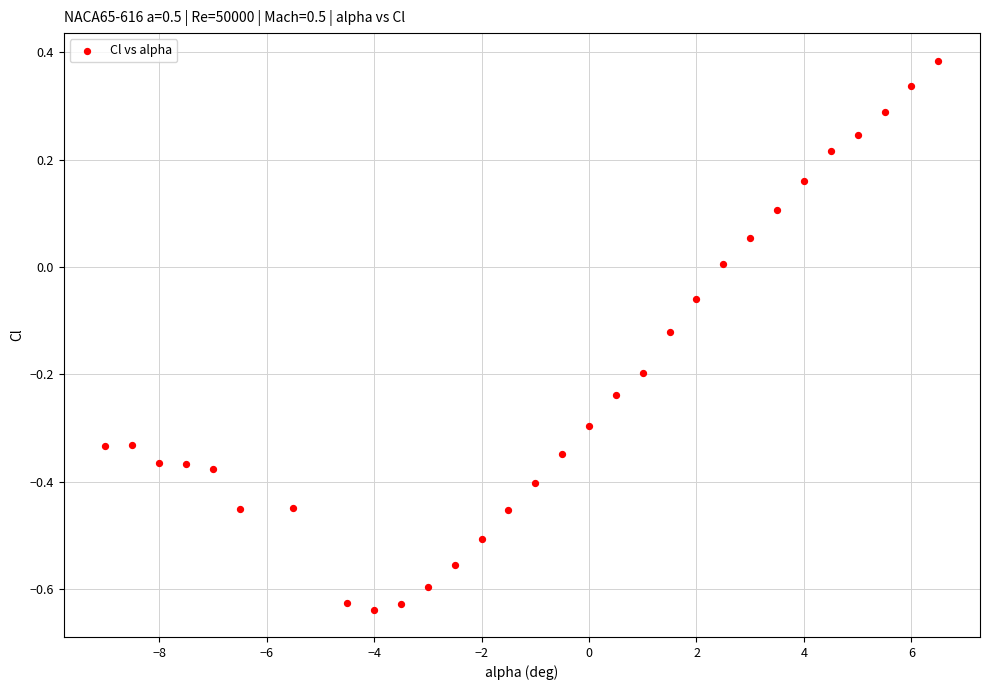

What is the range of X values (max minus min)?

15.5